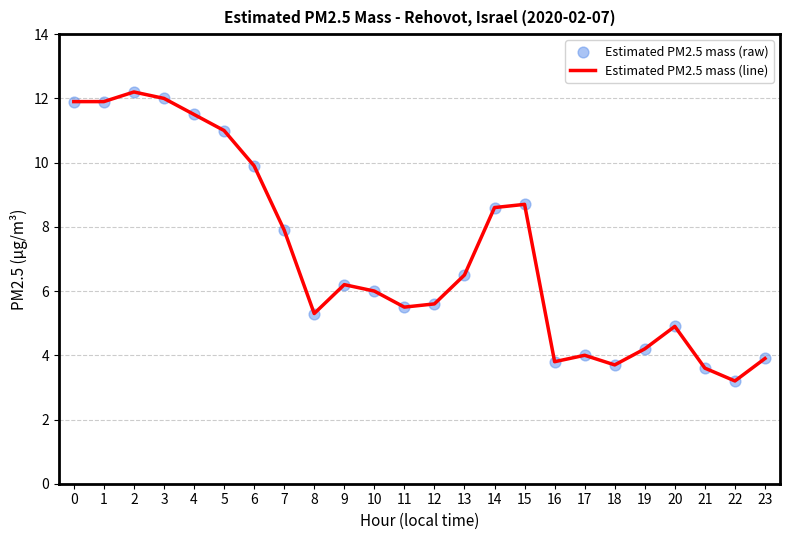

The chart shows a value of 3.7 at 2. True or false?

False